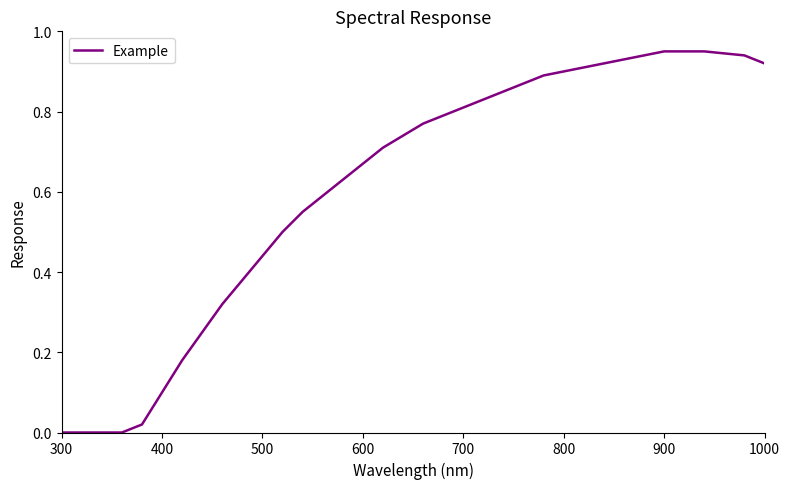

Does the chart display data point markers on the line(s)?

No